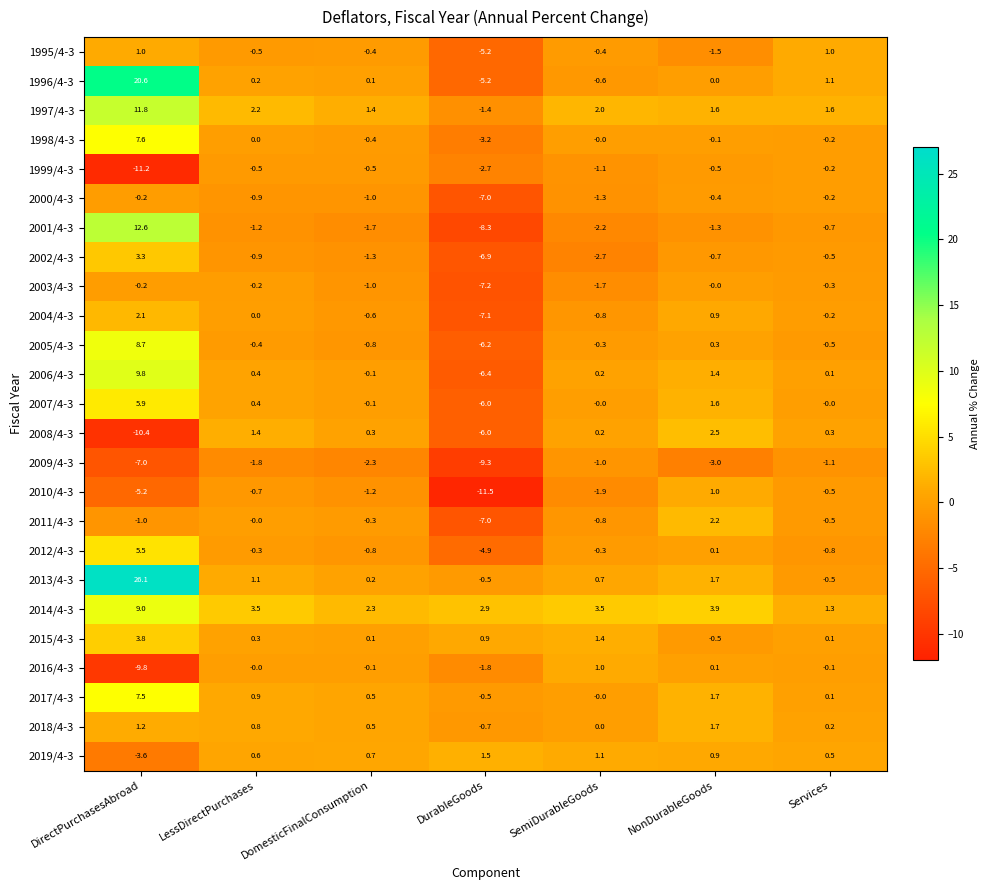

Which series changed the most between LessDirectPurchases and DurableGoods?

2010/4-3